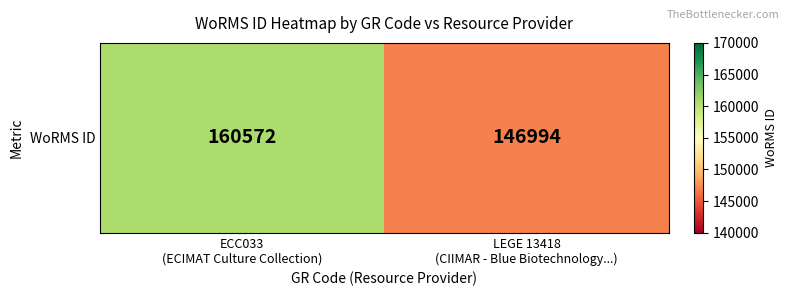

What is the sum of all values?

307566